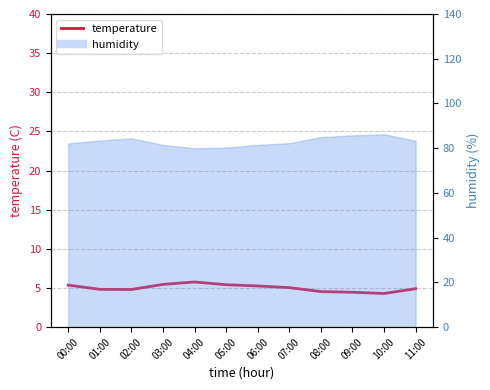

What is the change in value from 04:00 to 06:00?

-0.5